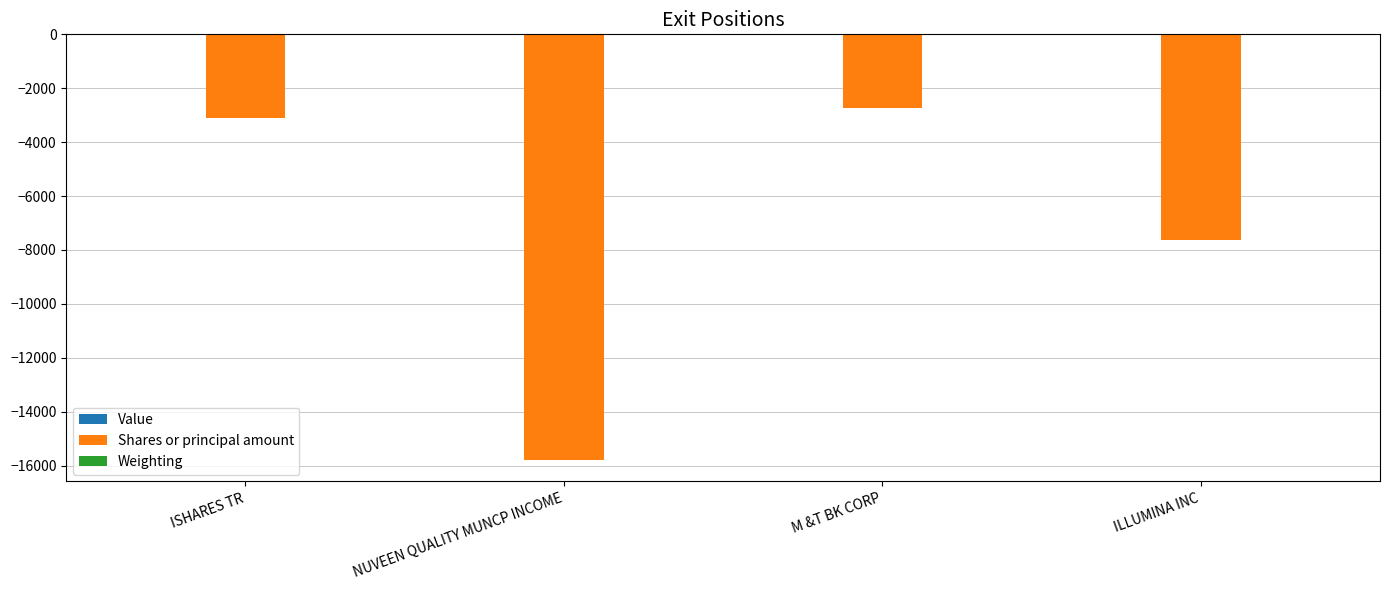

What is the sum of all Shares or principal amount values?

-29254.0